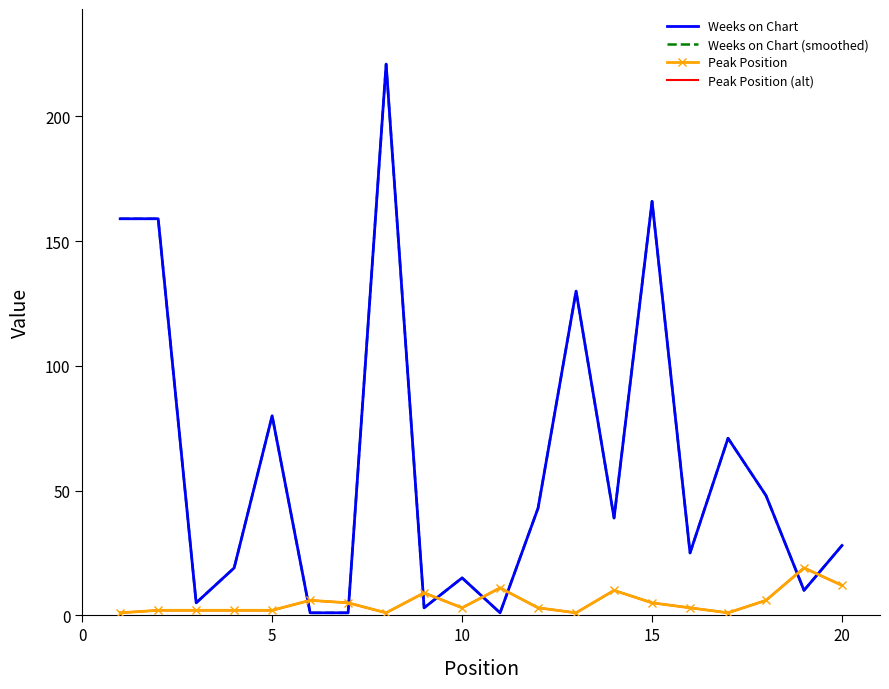

Is this an area chart (filled region under the line)?

No